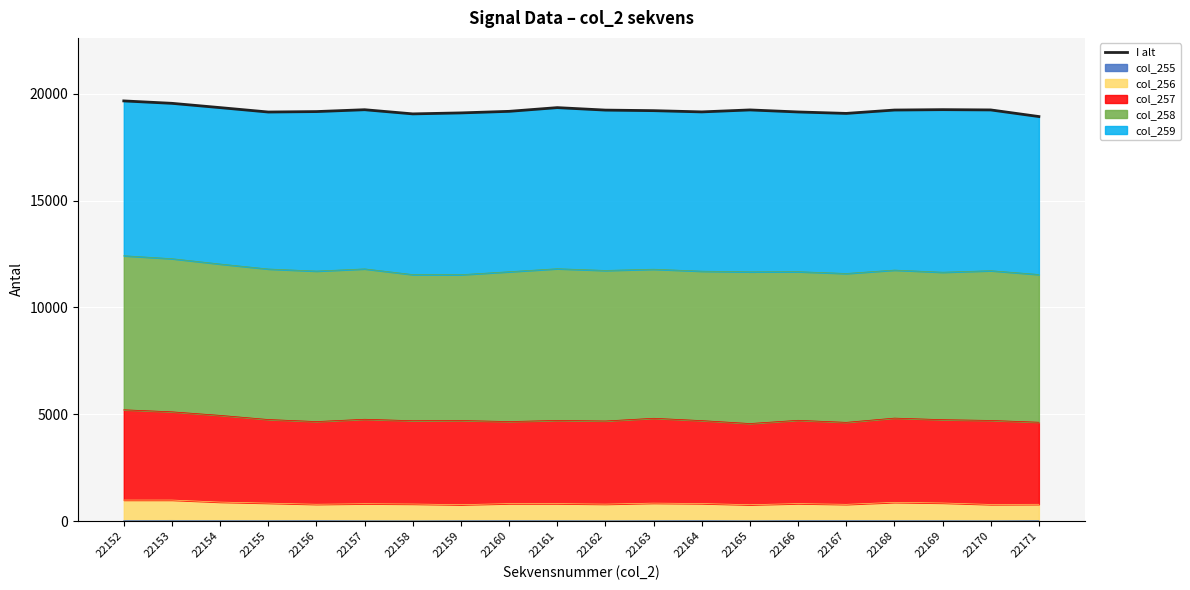

What is the change in value from 22155 to 22169?

+111